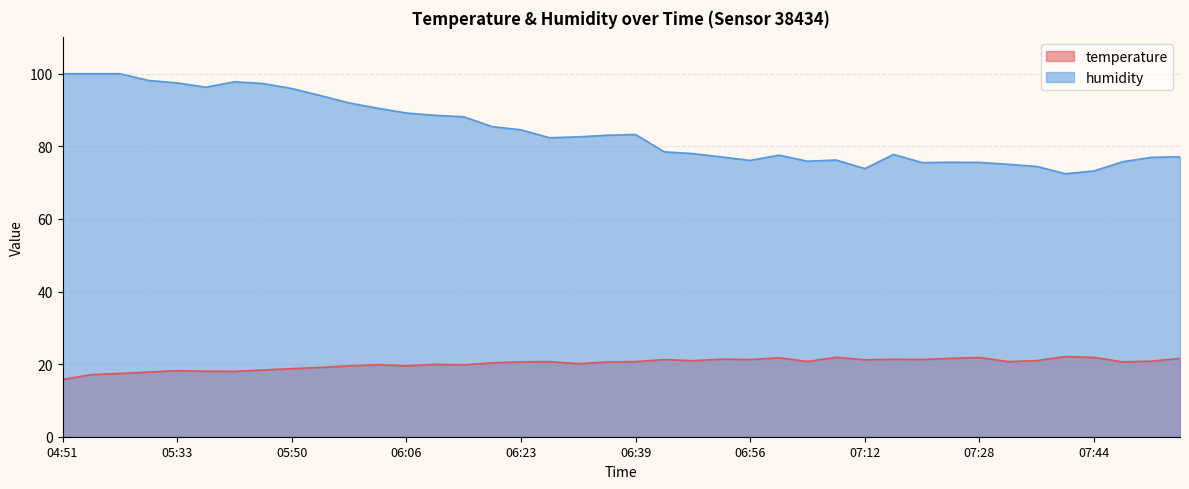

What is the difference between the second highest and minimum values in the temperature series?

6.1